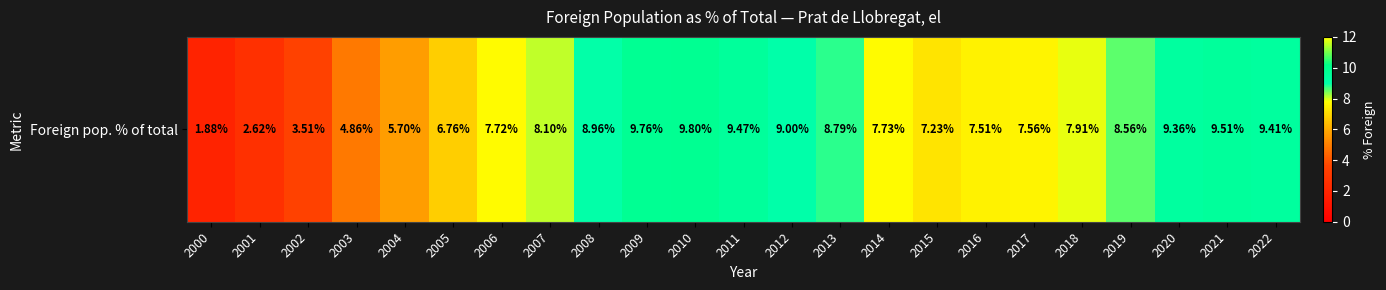

True or false: the data shows 4.5 at 2019.

False